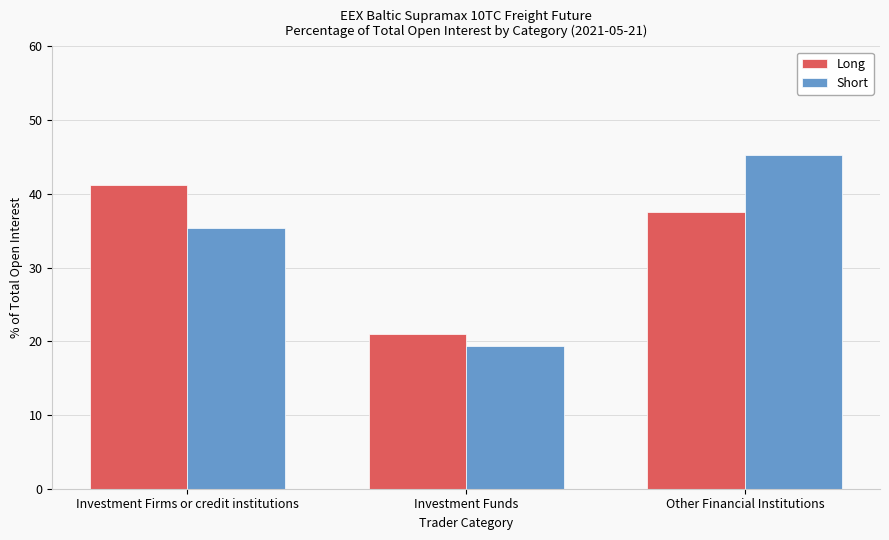

At which category is the sum across all series the highest?

Other Financial Institutions